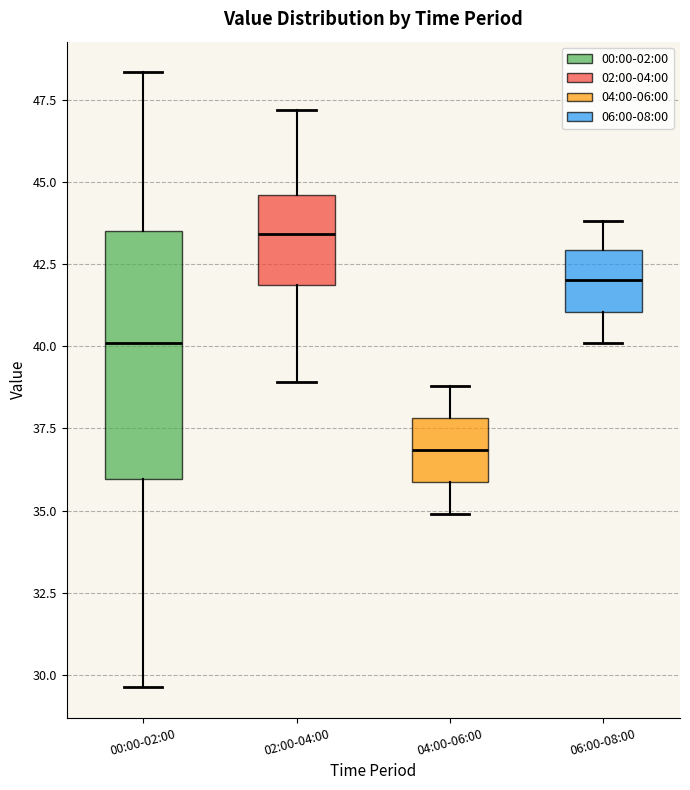

Comparing the boxes themselves (not the whiskers), which one is the tallest?

00:00-02:00